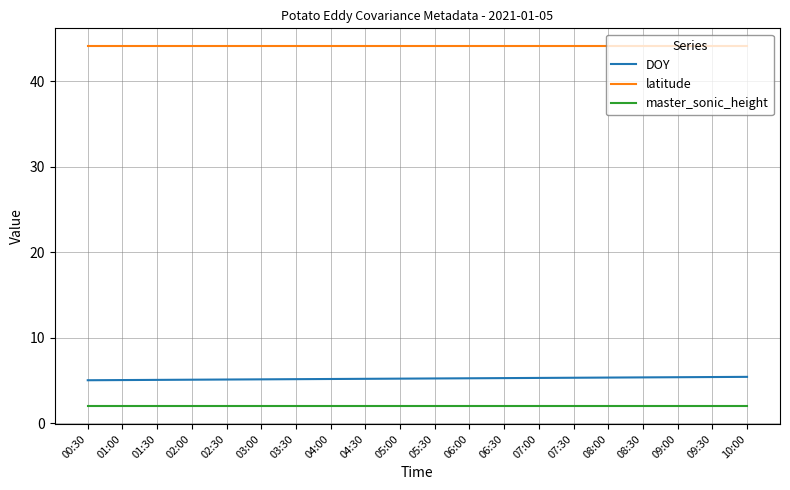

The latitude series shows 22.2 at 02:30. True or false?

False